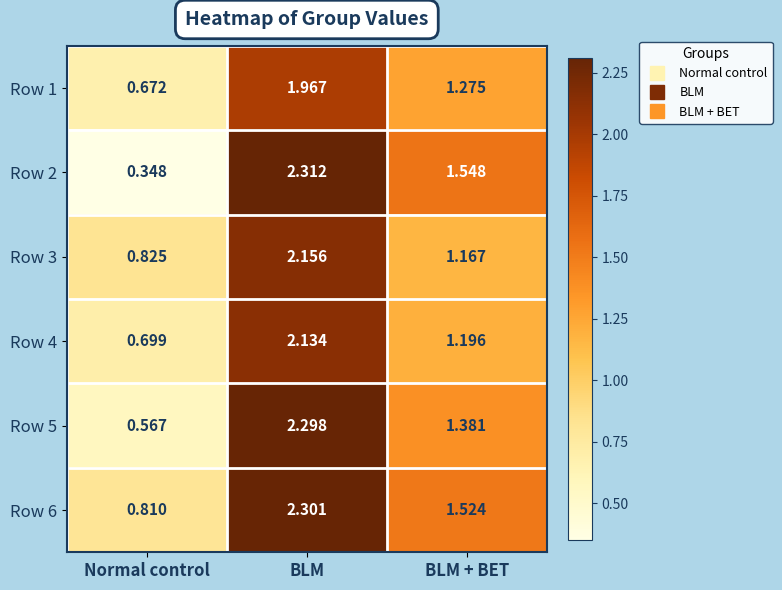

List the series in order of their peak value, lowest first.

Row 1, Row 4, Row 3, Row 5, Row 6, Row 2